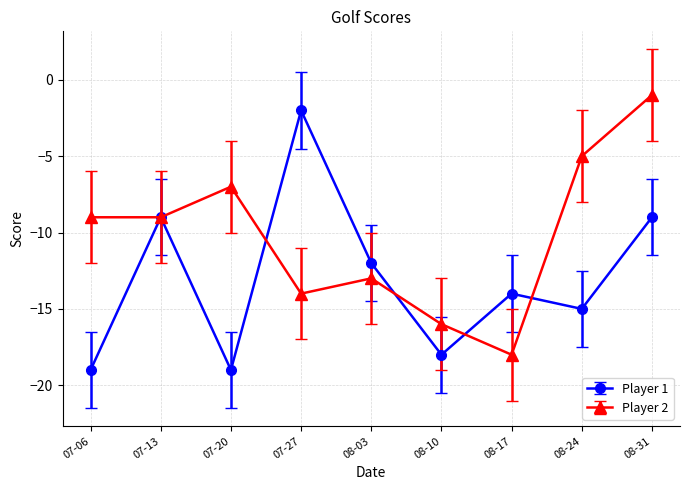

What is the spread (max minus min) of values at 08-24?

10